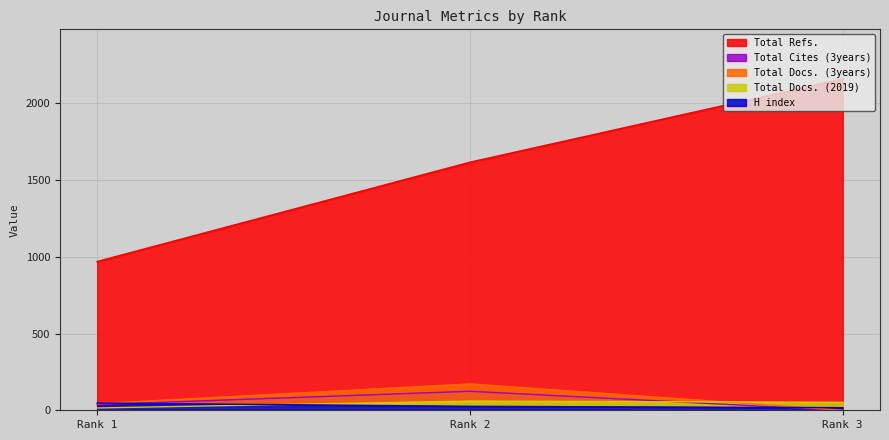

Does the chart display data point markers on the line(s)?

No